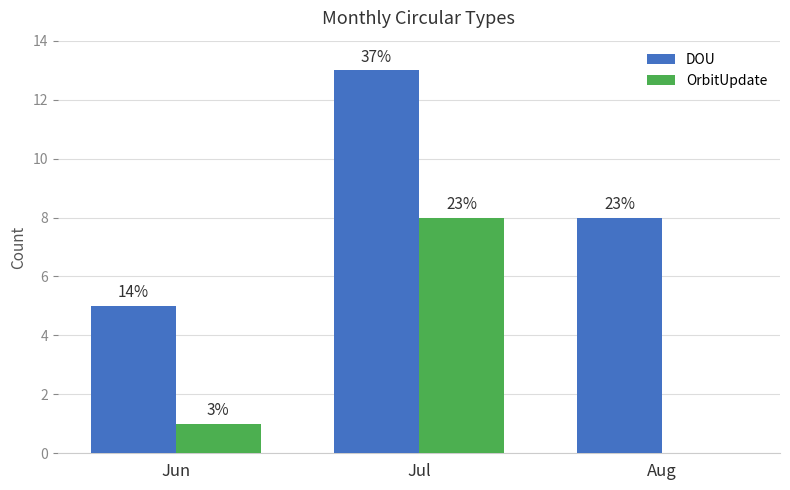

Rank the categories by OrbitUpdate value from lowest to highest.

Aug, Jun, Jul